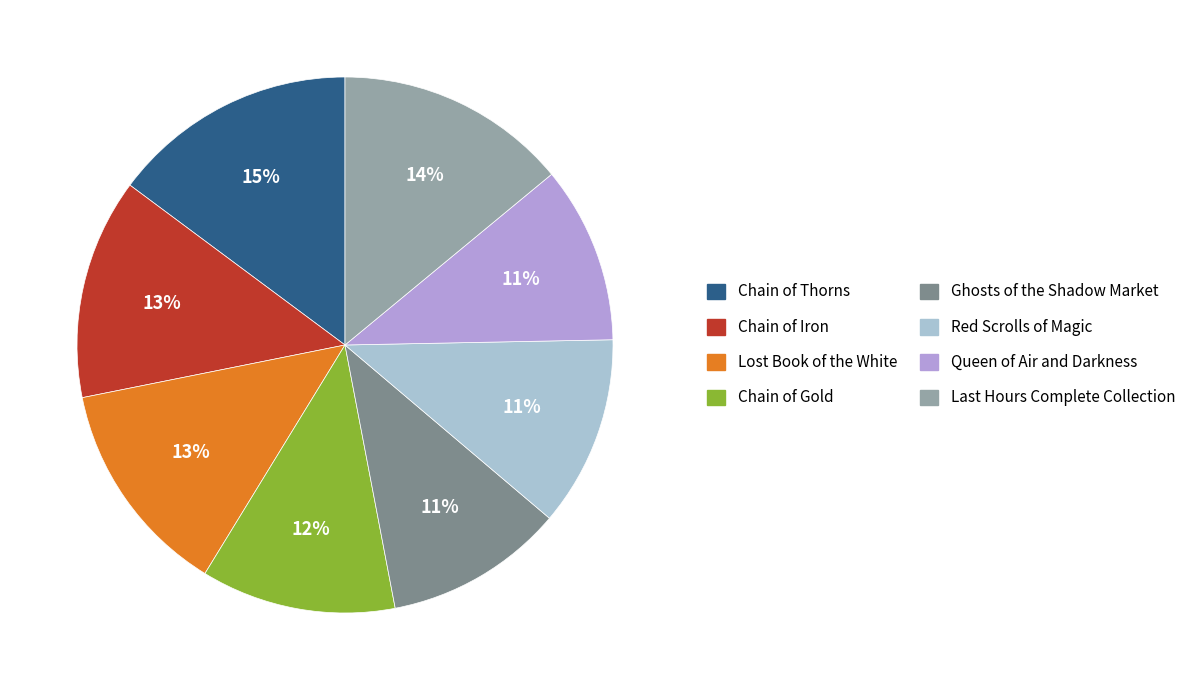

Does Queen of Air and Darkness account for over 50% of the chart?

No